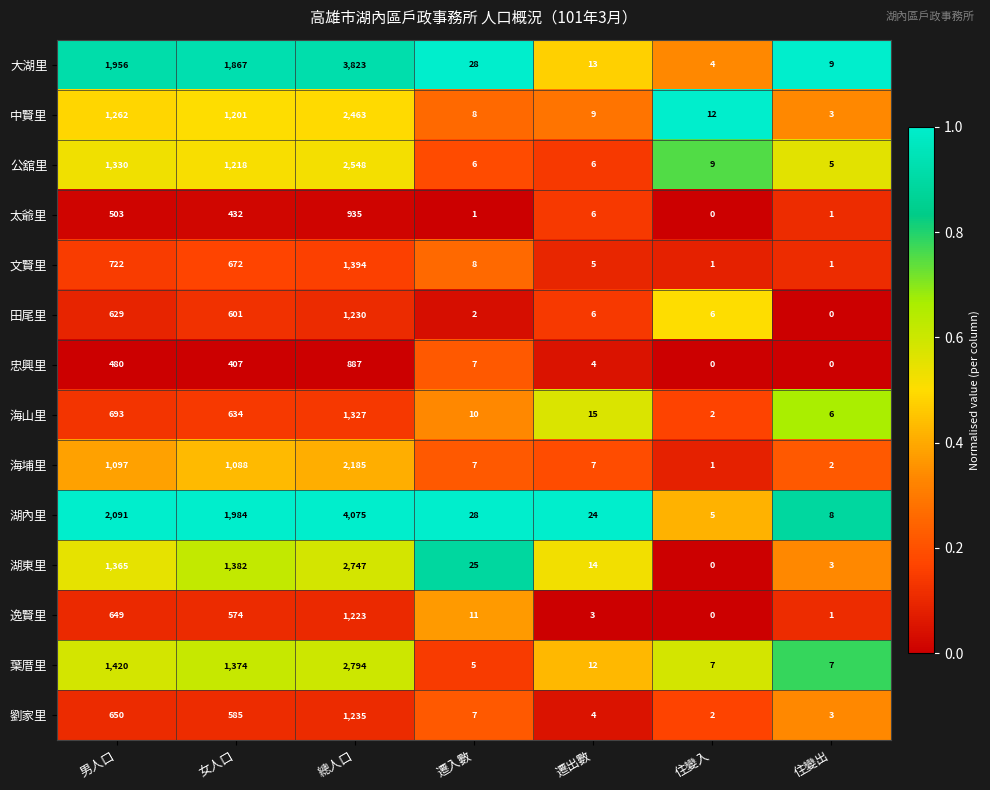

Between 總人口 and 住變入, which series saw the biggest shift?

湖內里